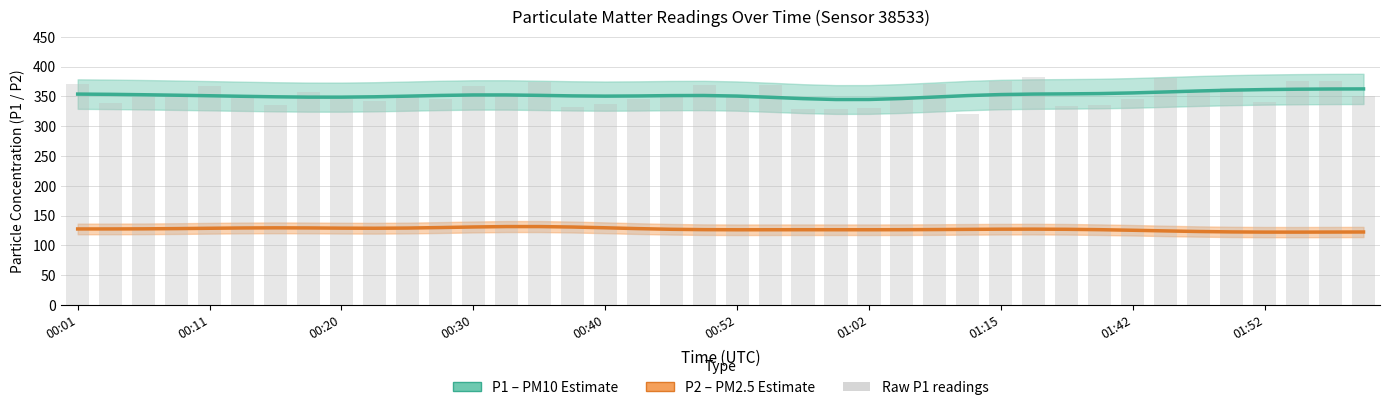

At how many categories does at least one series exceed 167?

40